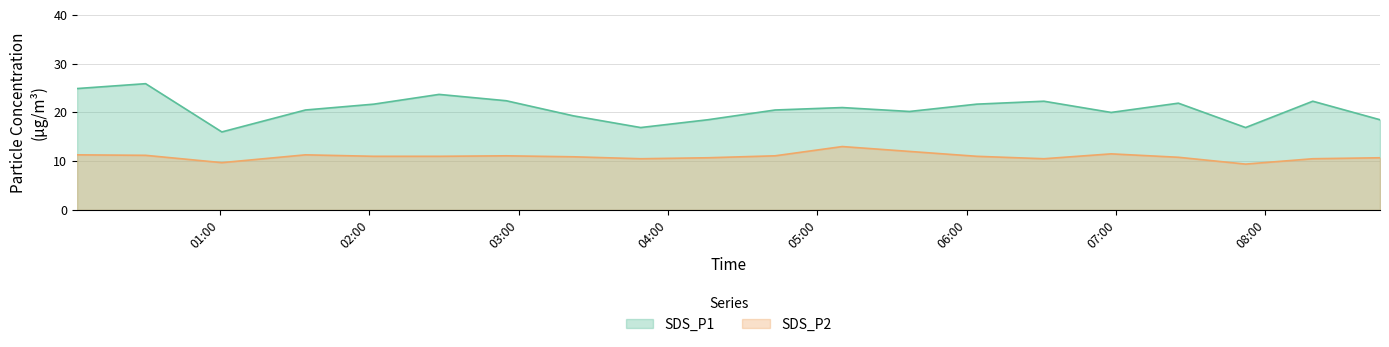

List the series in order of their peak value, lowest first.

SDS_P2, SDS_P1